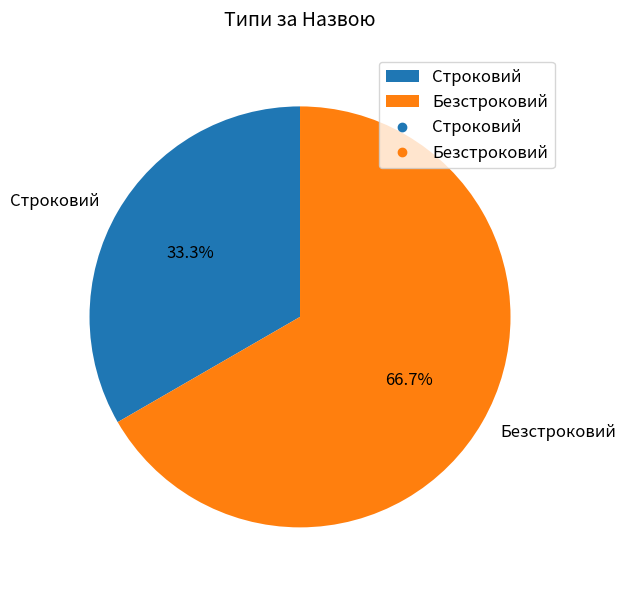

Is Безстроковий the majority of the pie?

Yes